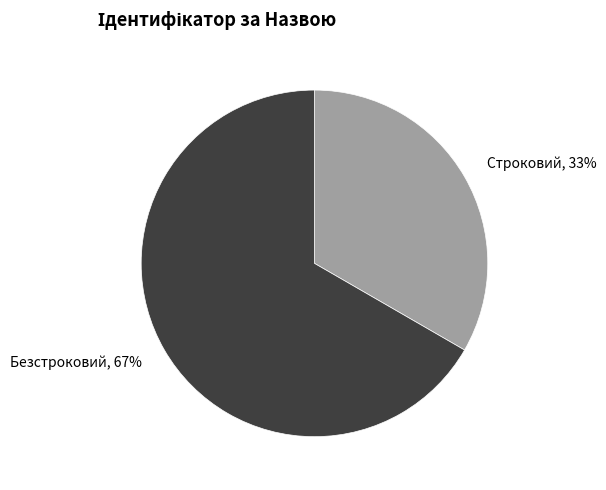

Between Безстроковий and Строковий, which is larger?

Безстроковий